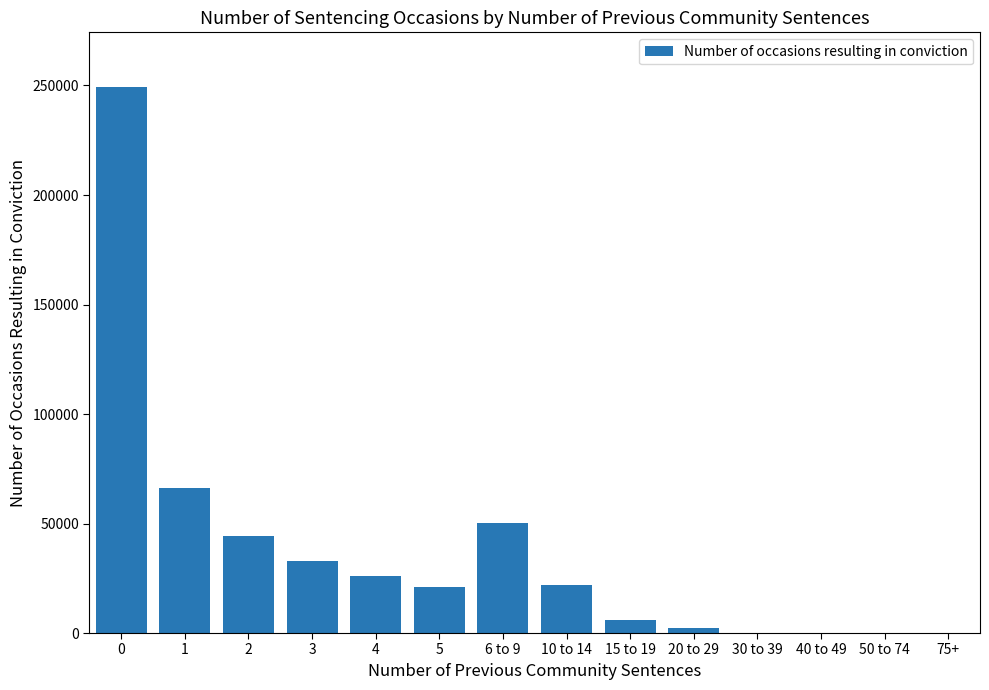

Which has a higher value, 4 or 6 to 9?

6 to 9